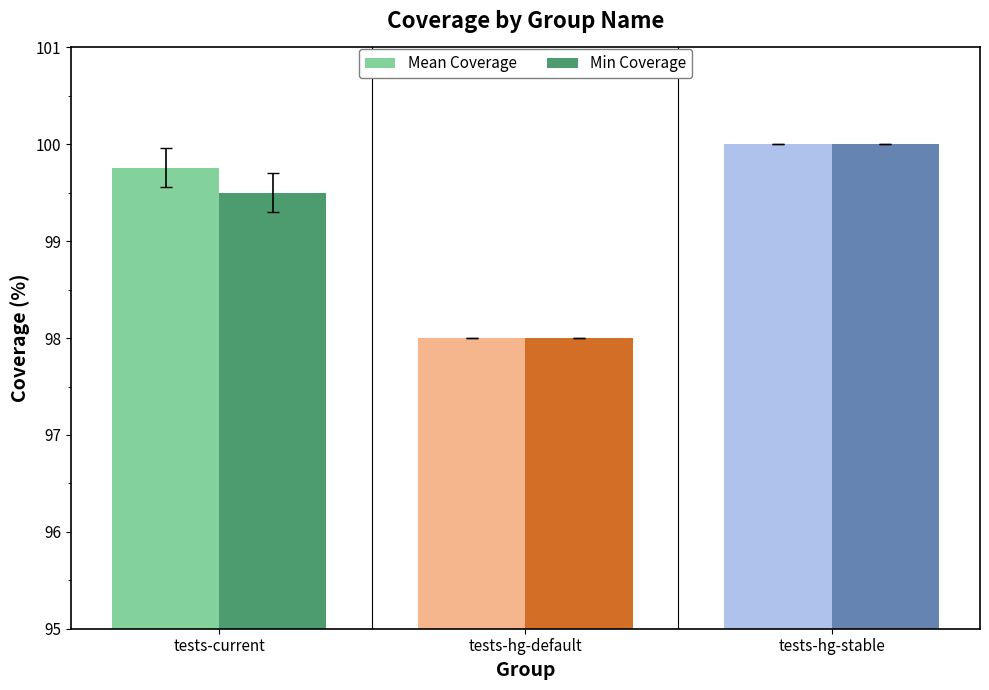

Reading left to right, what are all the values shown in this chart?

Mean Coverage: tests-current=99.8	tests-hg-default=98.0	tests-hg-stable=100.0
Min Coverage: tests-current=99.5	tests-hg-default=98.0	tests-hg-stable=100.0